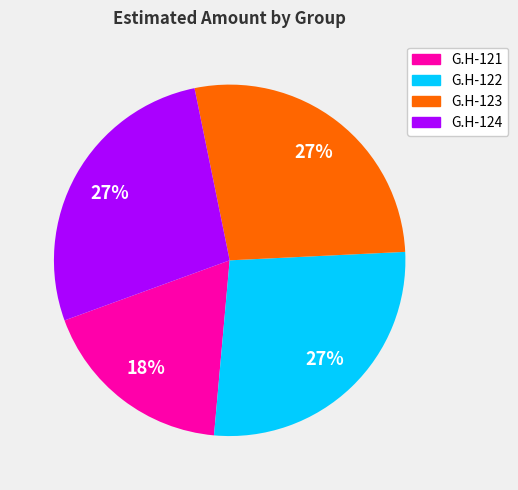

What percentage is the G.H-123 slice, to the nearest percent?

27%